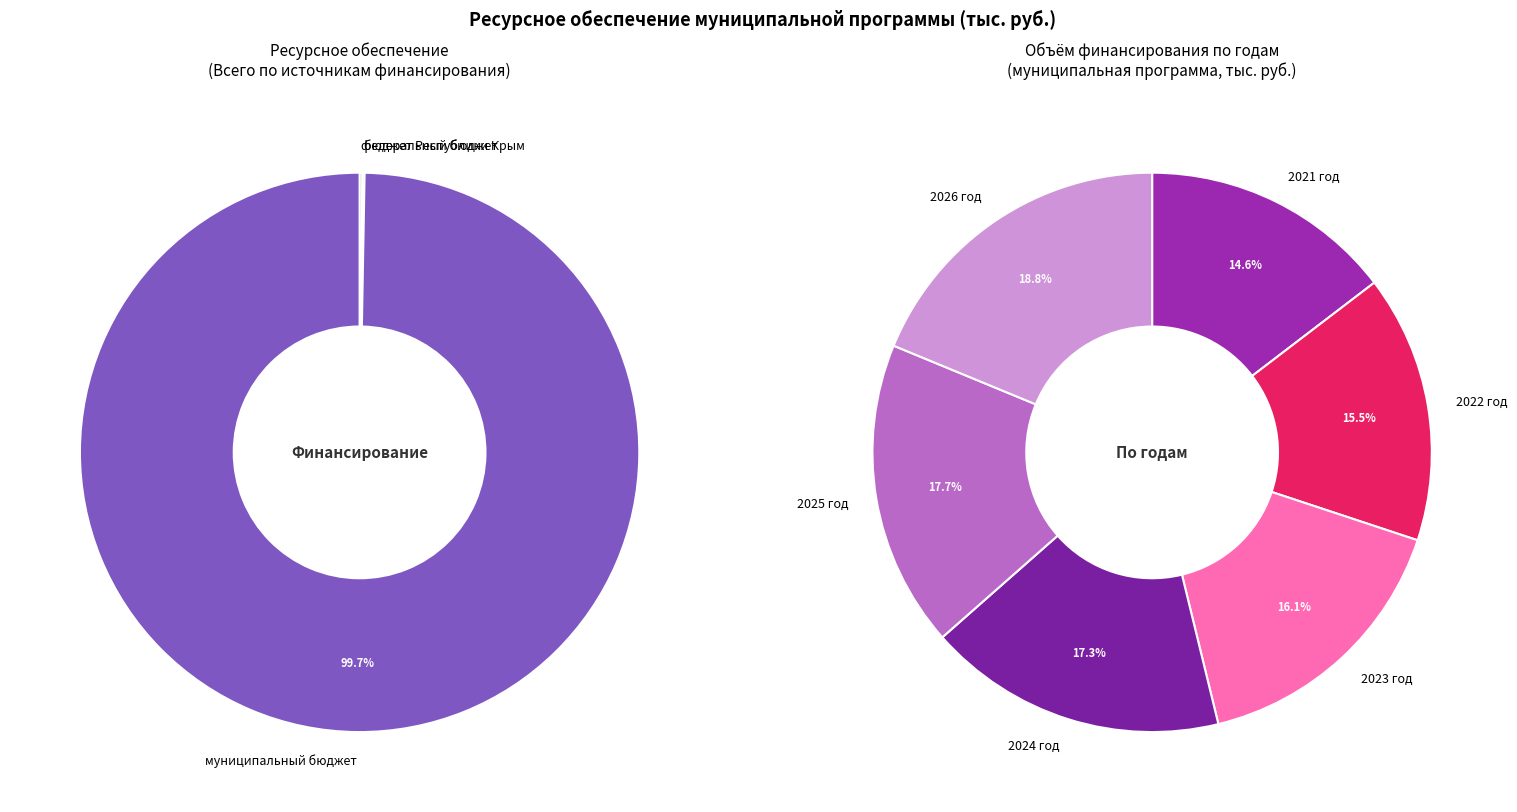

Count the number of slices in the pie.

4